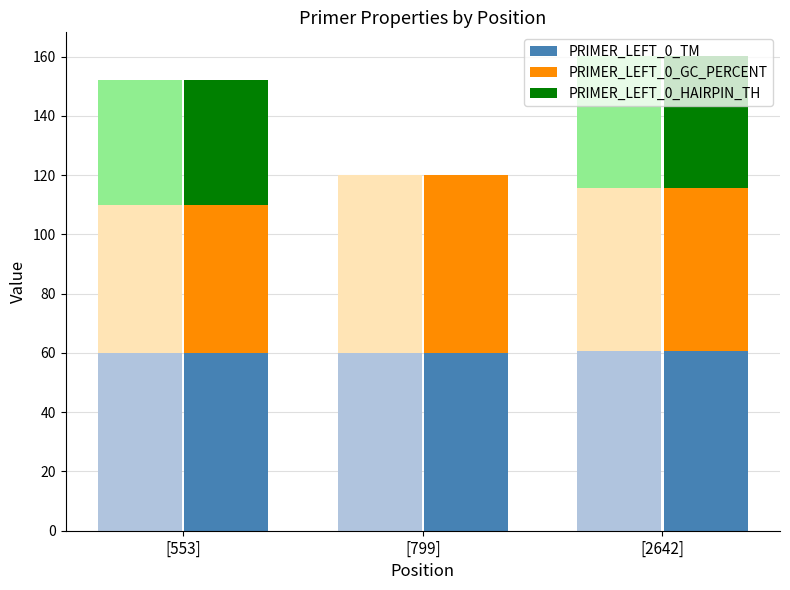

The value of PRIMER_LEFT_0_HAIRPIN_TH at [2642] is 76.0. True or false?

False